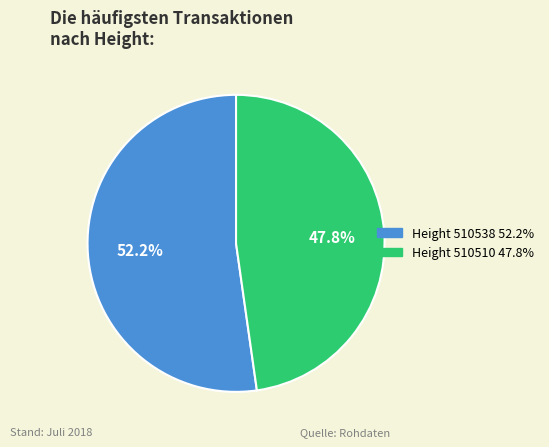

Rank the categories by value from lowest to highest.

Height 510510 47.8%, Height 510538 52.2%